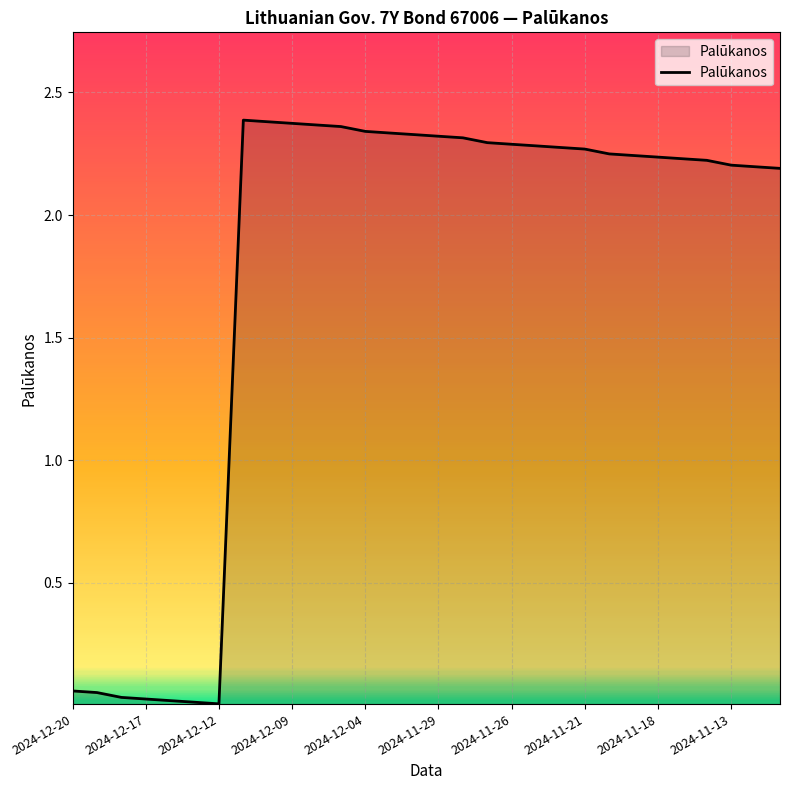

How many values are below 2?

7